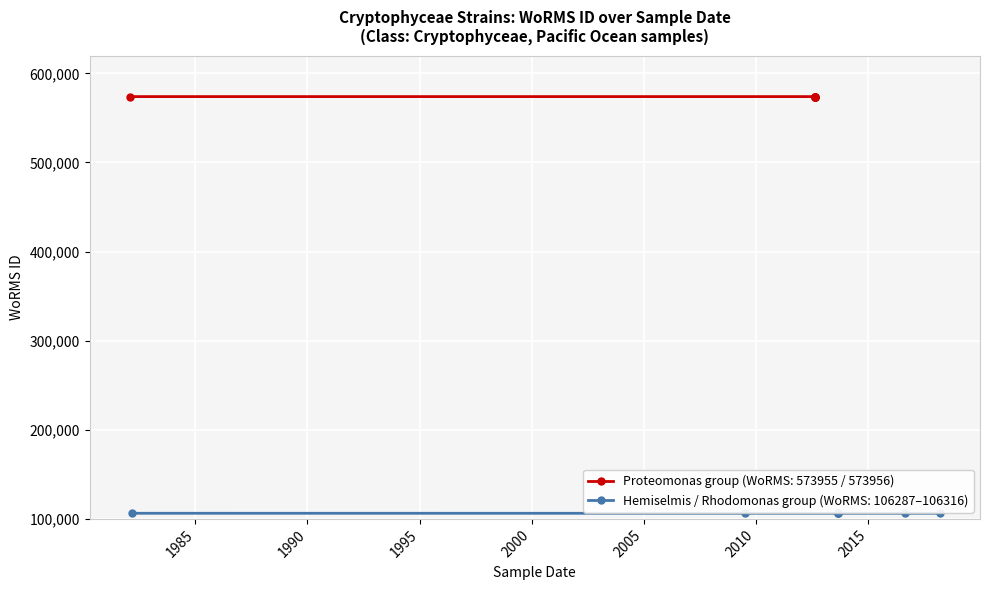

What is the label of the 12th point from the right?

04-02-1982